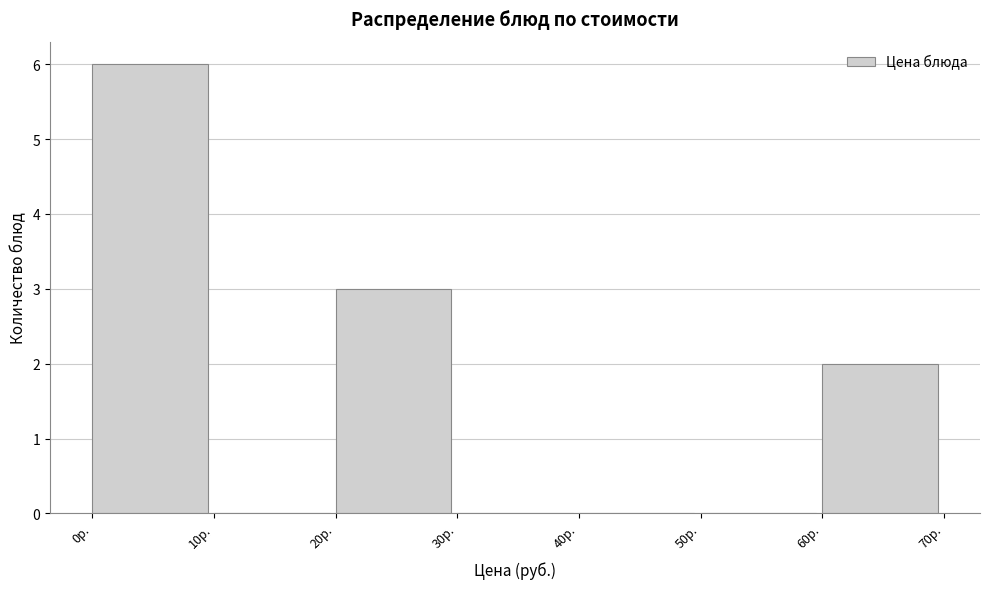

Reading left to right, transcribe this chart: for each bar, give the range it covers on the x-axis and its height. The values are not printed on the chart, so give them approximately, as read against the axis.

0 to 10: 6
10 to 20: 0
20 to 30: 3
30 to 40: 0
40 to 50: 0
50 to 60: 0
60 to 70: 2